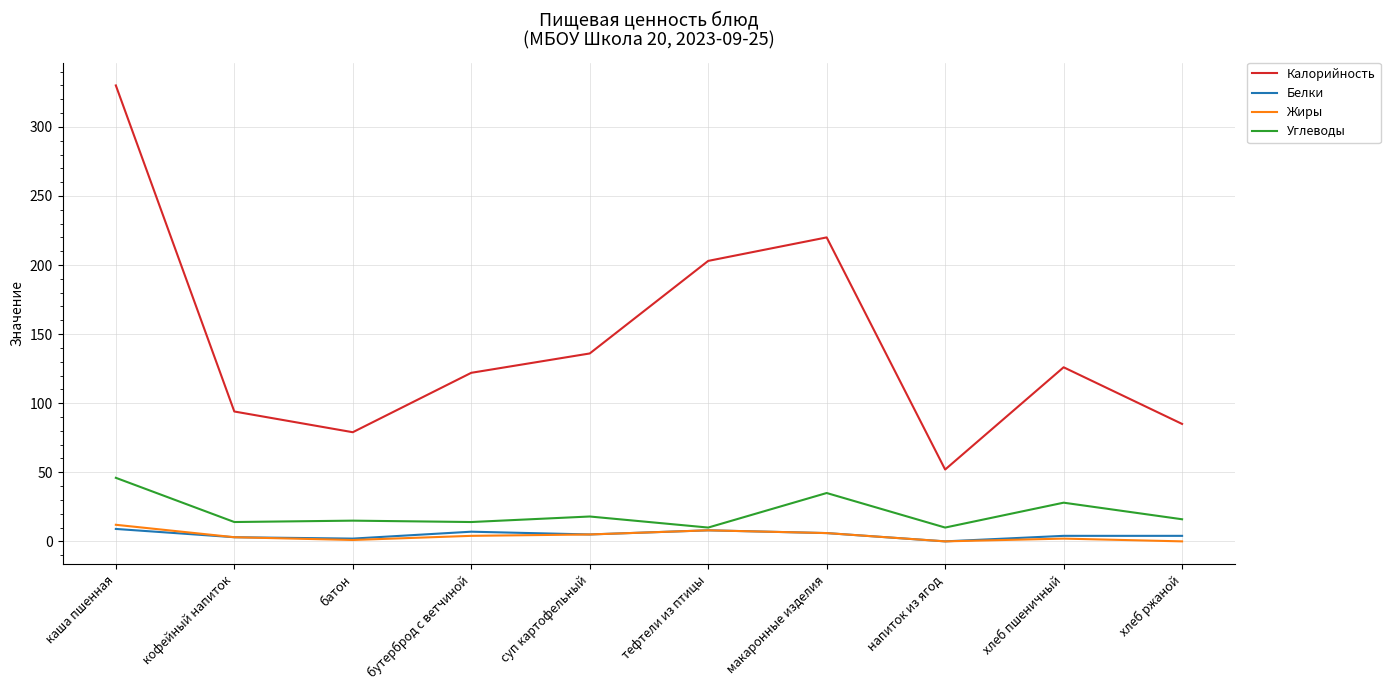

True or false: Калорийность and Углеводы intersect in this chart.

False